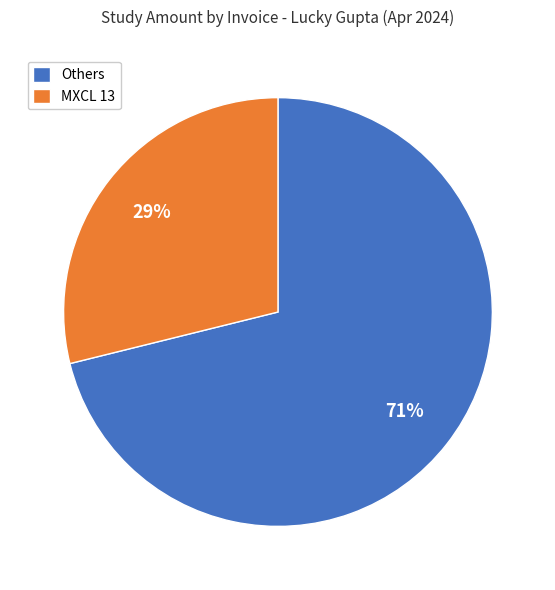

Count the number of slices in the pie.

2